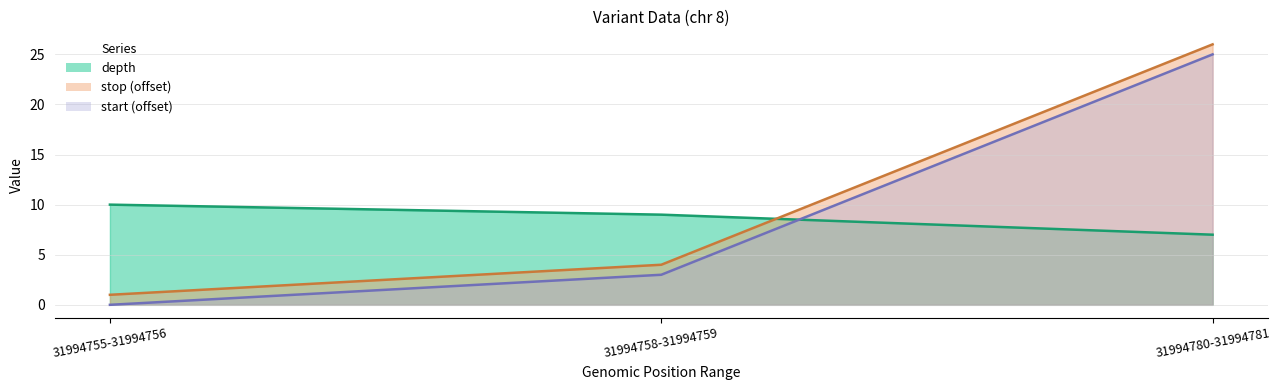

At which category is the sum across all series the highest?

31994780-31994781